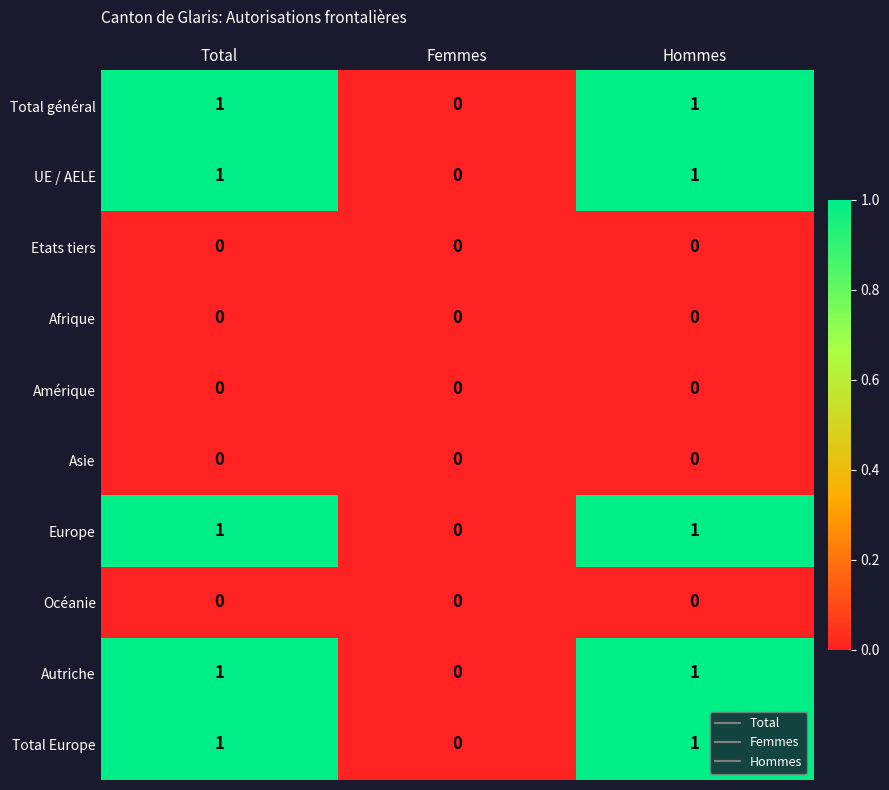

Reading left to right, transcribe all the data shown in this chart.

Total général: Total=1	Femmes=0	Hommes=1
UE / AELE: Total=1	Femmes=0	Hommes=1
Etats tiers: Total=0	Femmes=0	Hommes=0
Afrique: Total=0	Femmes=0	Hommes=0
Amérique: Total=0	Femmes=0	Hommes=0
Asie: Total=0	Femmes=0	Hommes=0
Europe: Total=1	Femmes=0	Hommes=1
Océanie: Total=0	Femmes=0	Hommes=0
Autriche: Total=1	Femmes=0	Hommes=1
Total Europe: Total=1	Femmes=0	Hommes=1